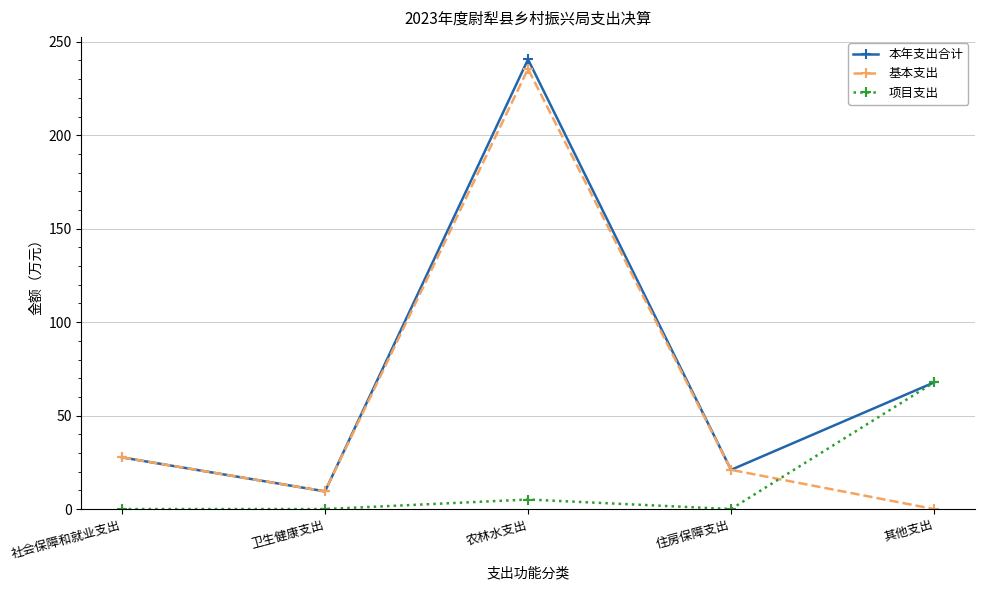

Which series ends up on top after the final intersection of 项目支出 and 基本支出?

项目支出